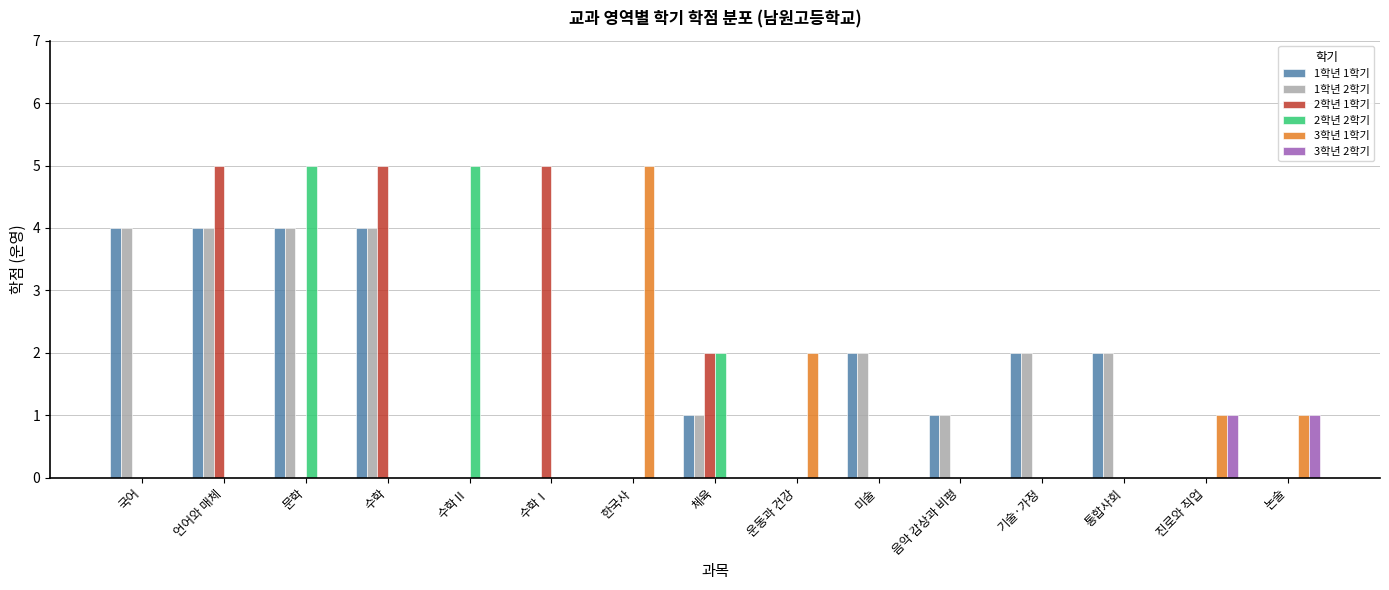

True or false: 2학년 1학기 has a value of 0 at 수학Ⅱ.

True